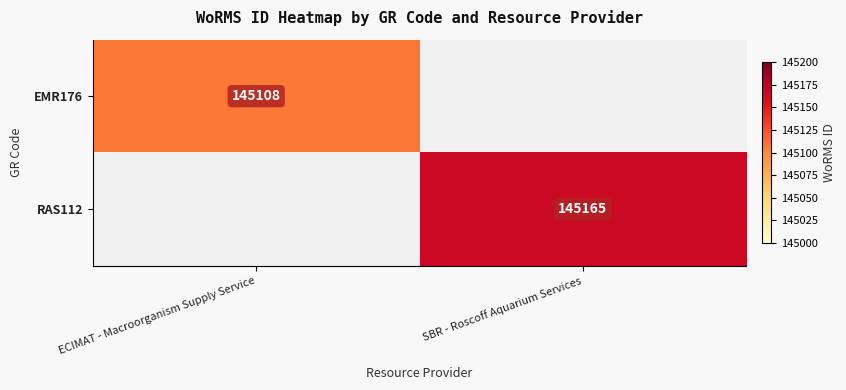

Which category has the highest value across all series?

SBR - Roscoff Aquarium Services